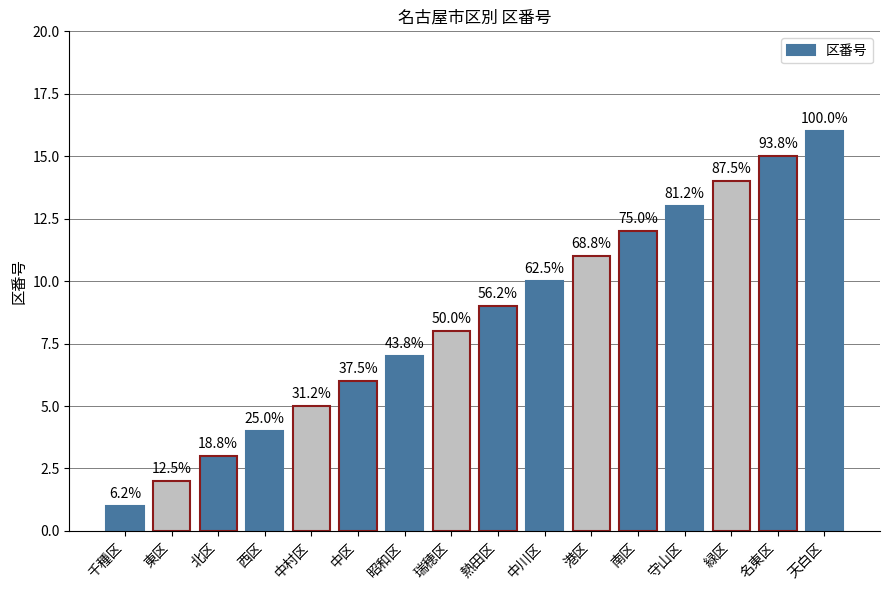

What is the label of the 11th bar from the right?

中区